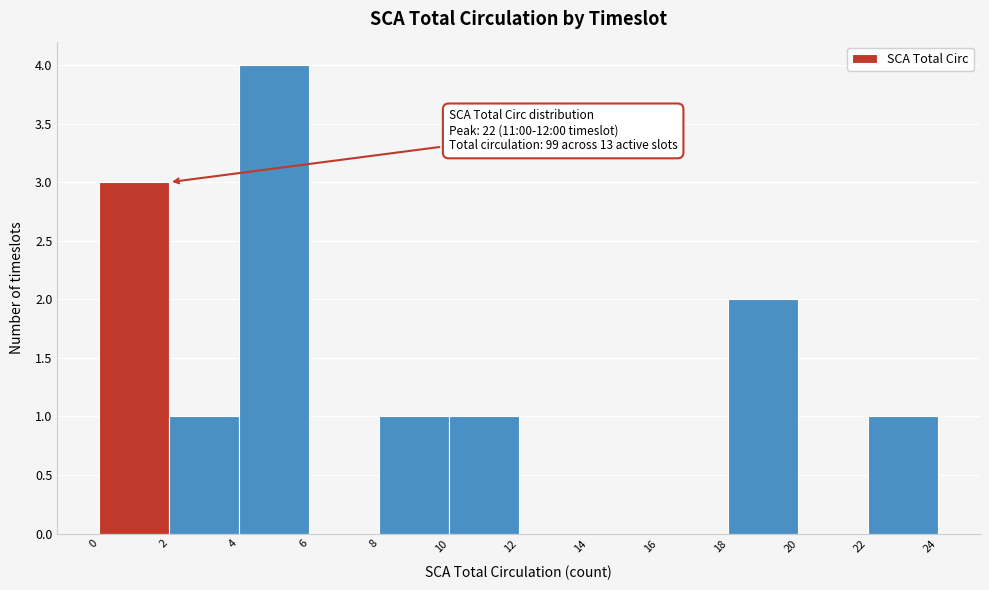

Over which range of the x-axis is the bar tallest?

4 to 6